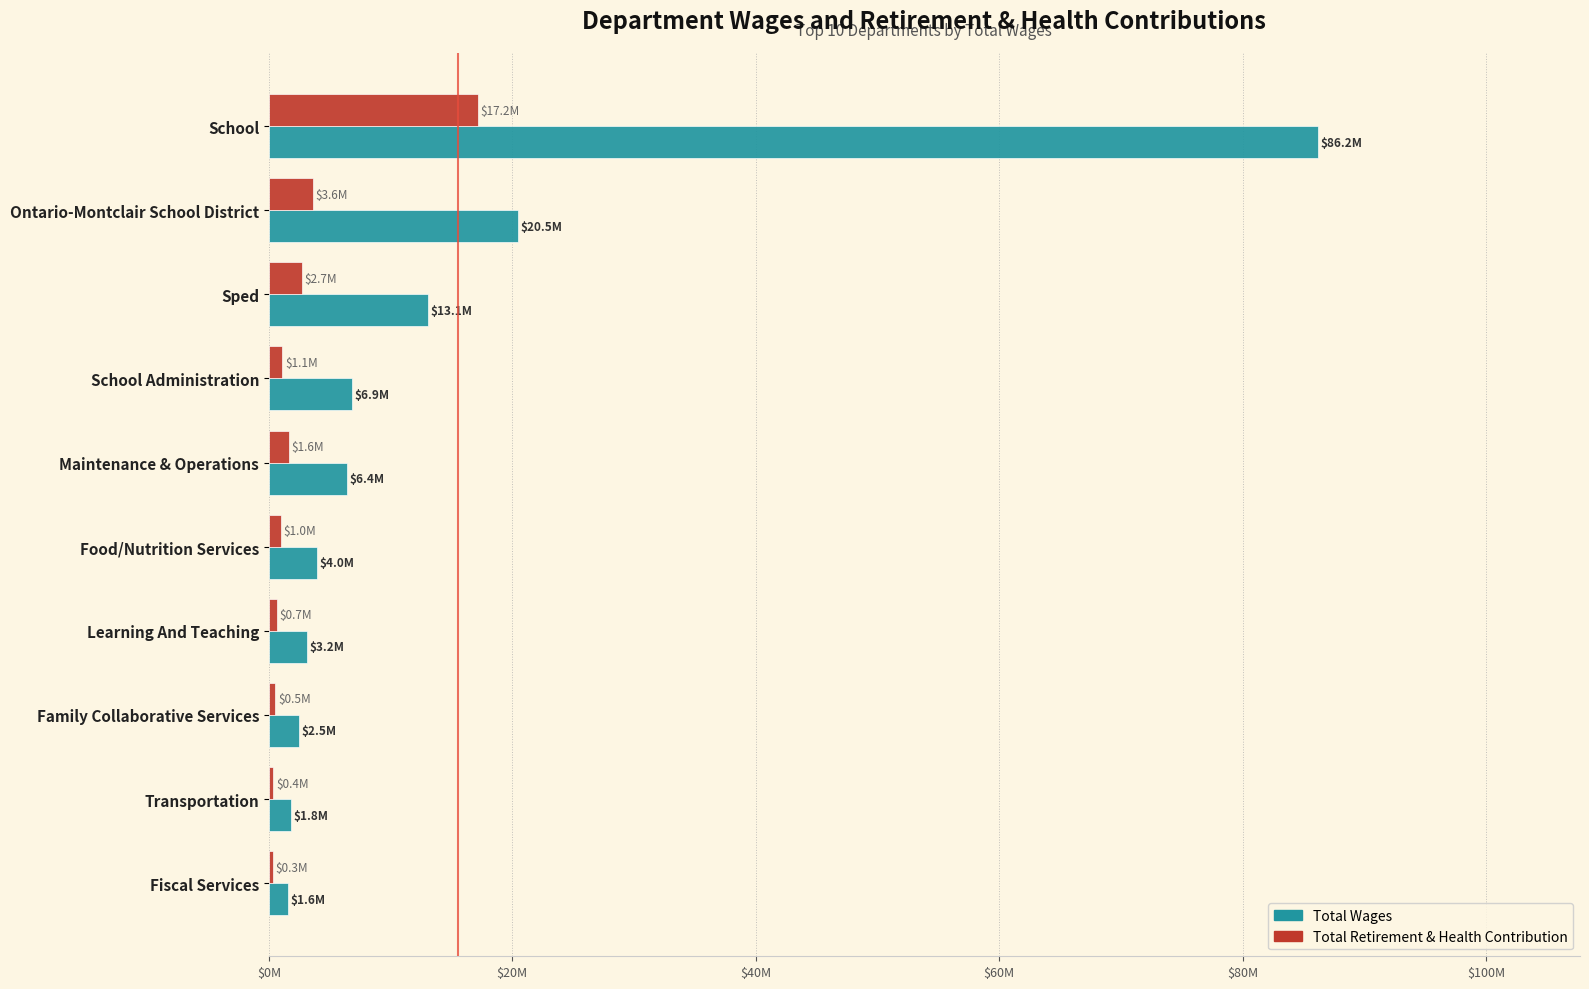

Reading left to right, extract all data points from this chart.

Total Wages: 86179923	20499419	13115492	6850883	6447509	3956386	3160722	2496657	1836064	1564240
Total Retirement & Health Contribution: 17151144	3621351	2685137	1118784	1615993	959254	684524	541840	376783	318815